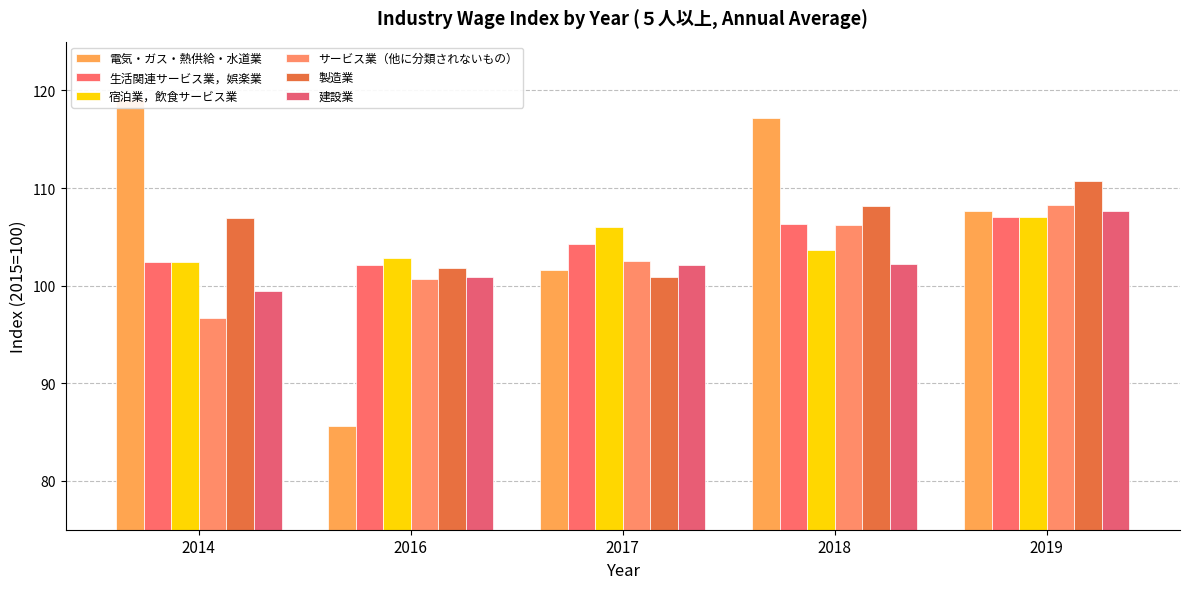

What are all the series names shown in the legend?

電気・ガス・熱供給・水道業, 生活関連サービス業，娯楽業, 宿泊業，飲食サービス業, サービス業（他に分類されないもの）, 製造業, 建設業